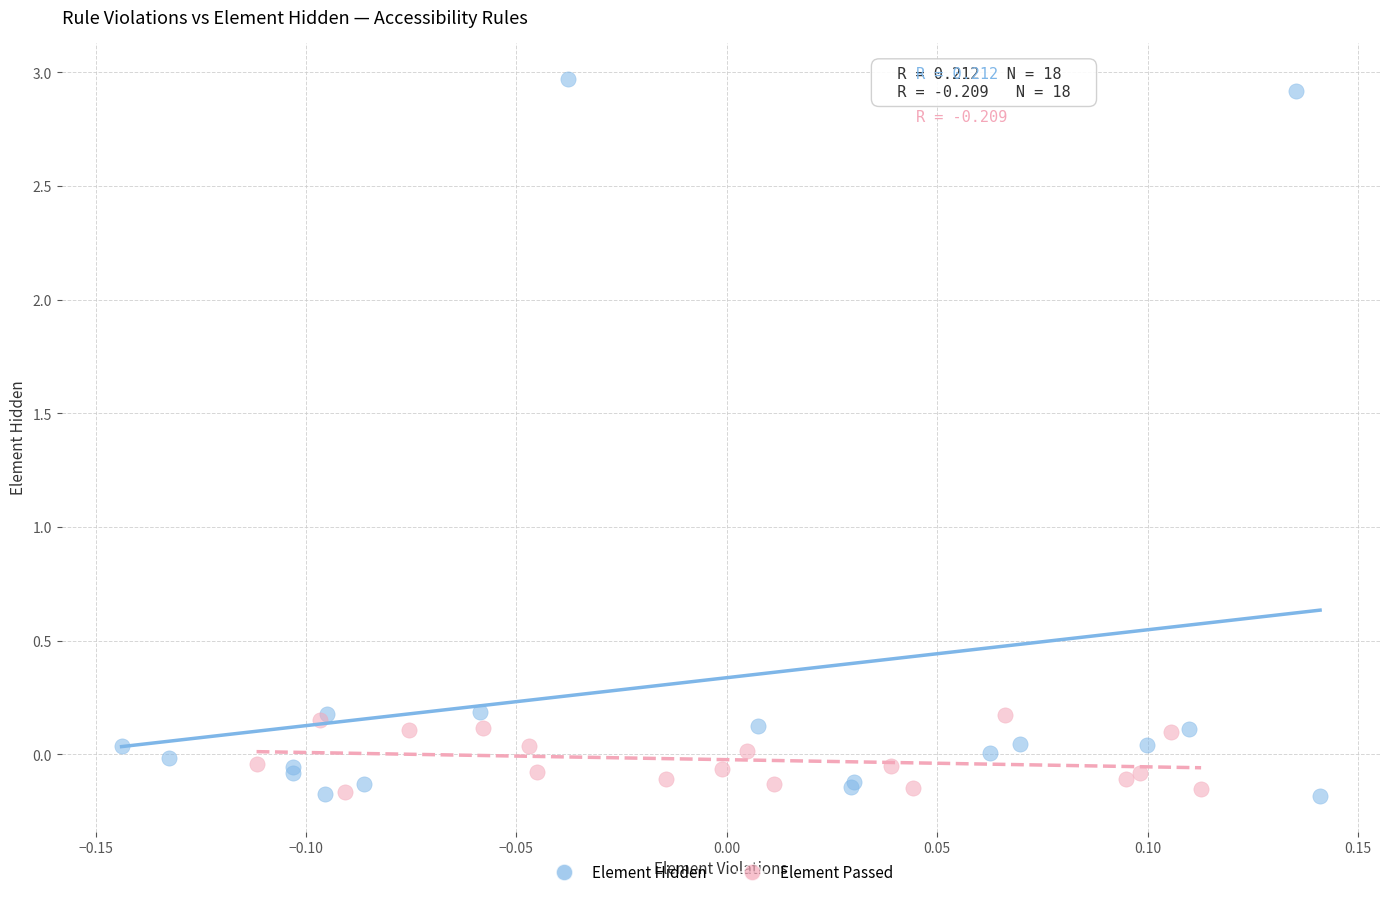

Which series contains the highest Y value?

Element Hidden